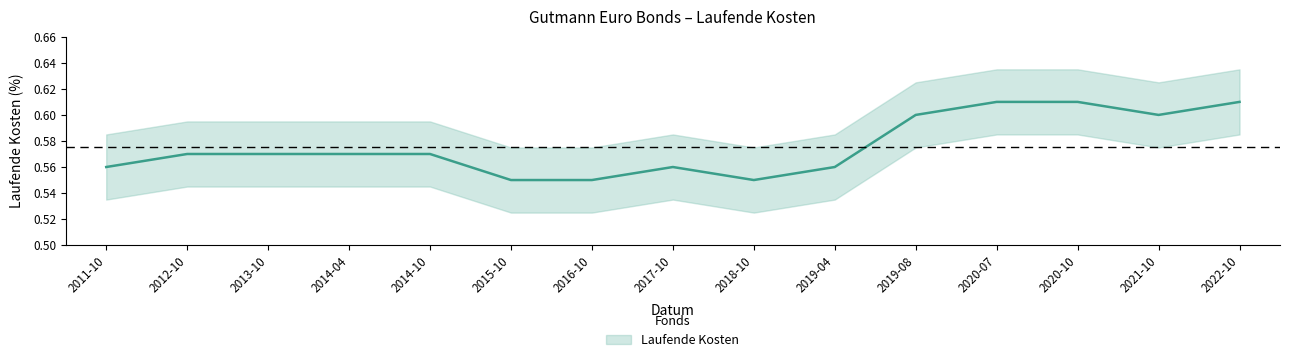

What value does the data have at 2014-10?

0.6